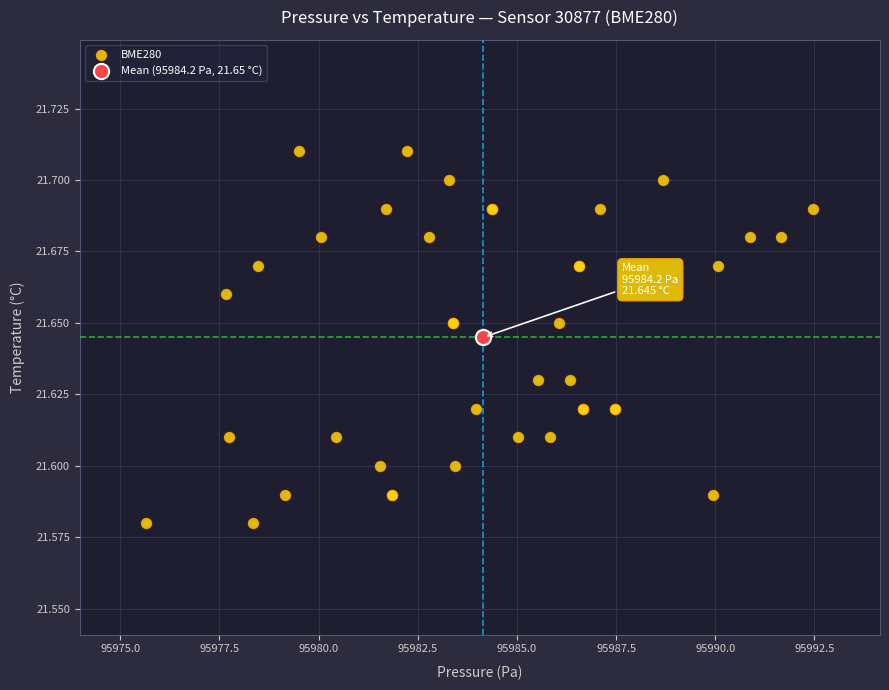

What are all the series names shown in the legend?

BME280, Mean (95984.2 Pa, 21.65 °C)